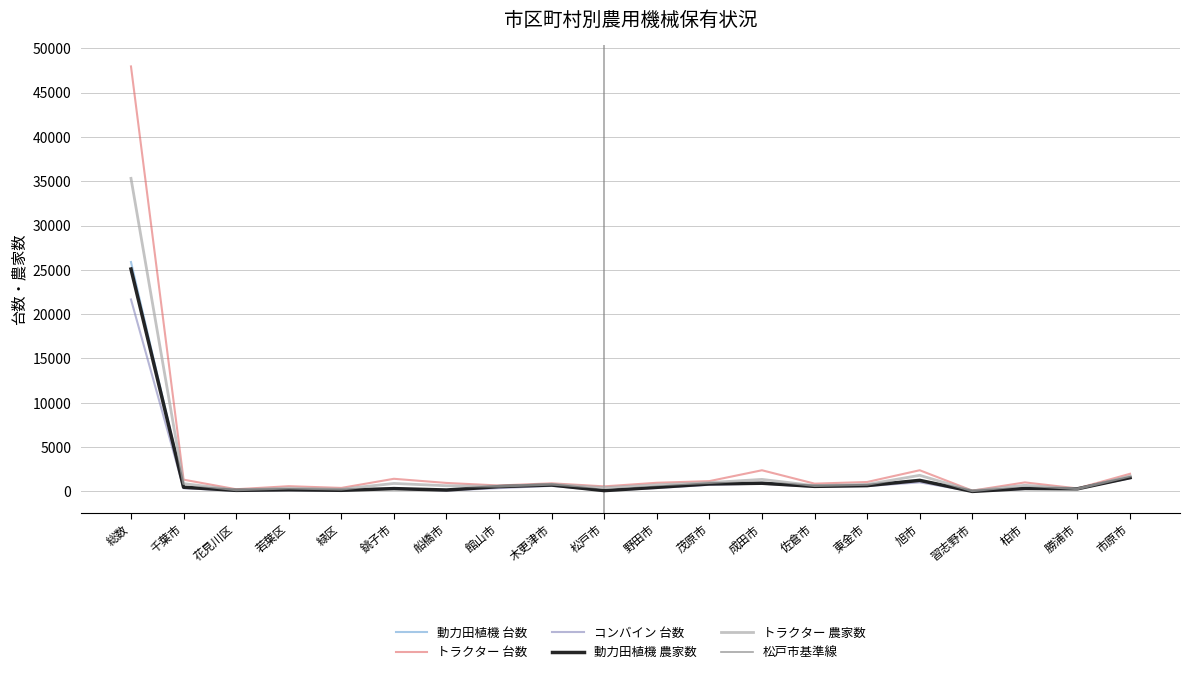

Where does the 動力田植機 台数 series first go above 484?

総数